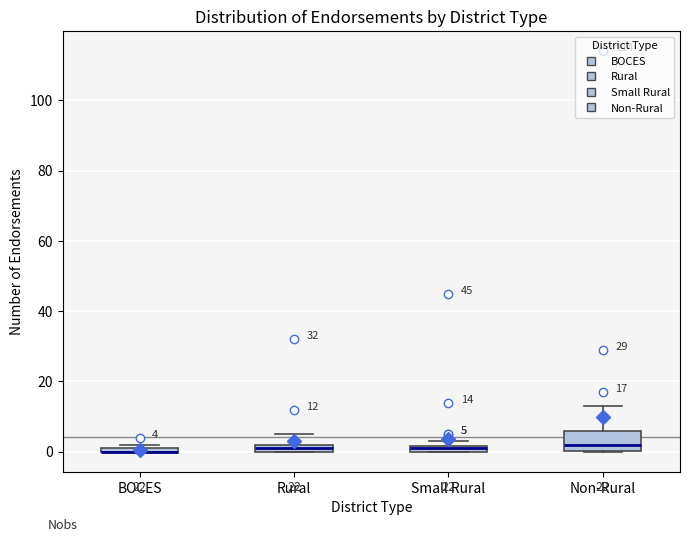

Comparing the boxes themselves (not the whiskers), which one is the tallest?

Non-Rural